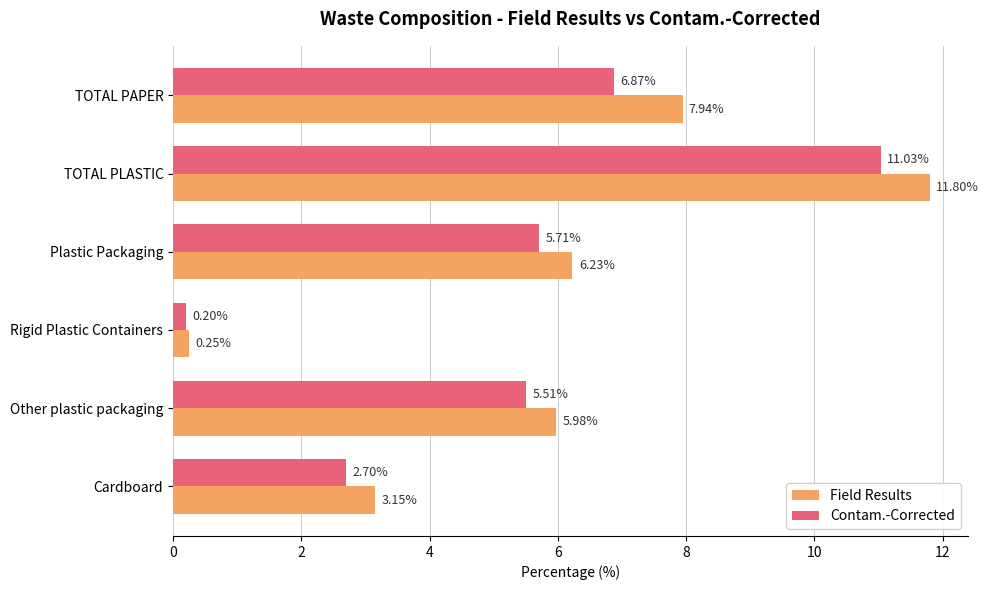

Which series has the largest range (max minus min)?

Field Results